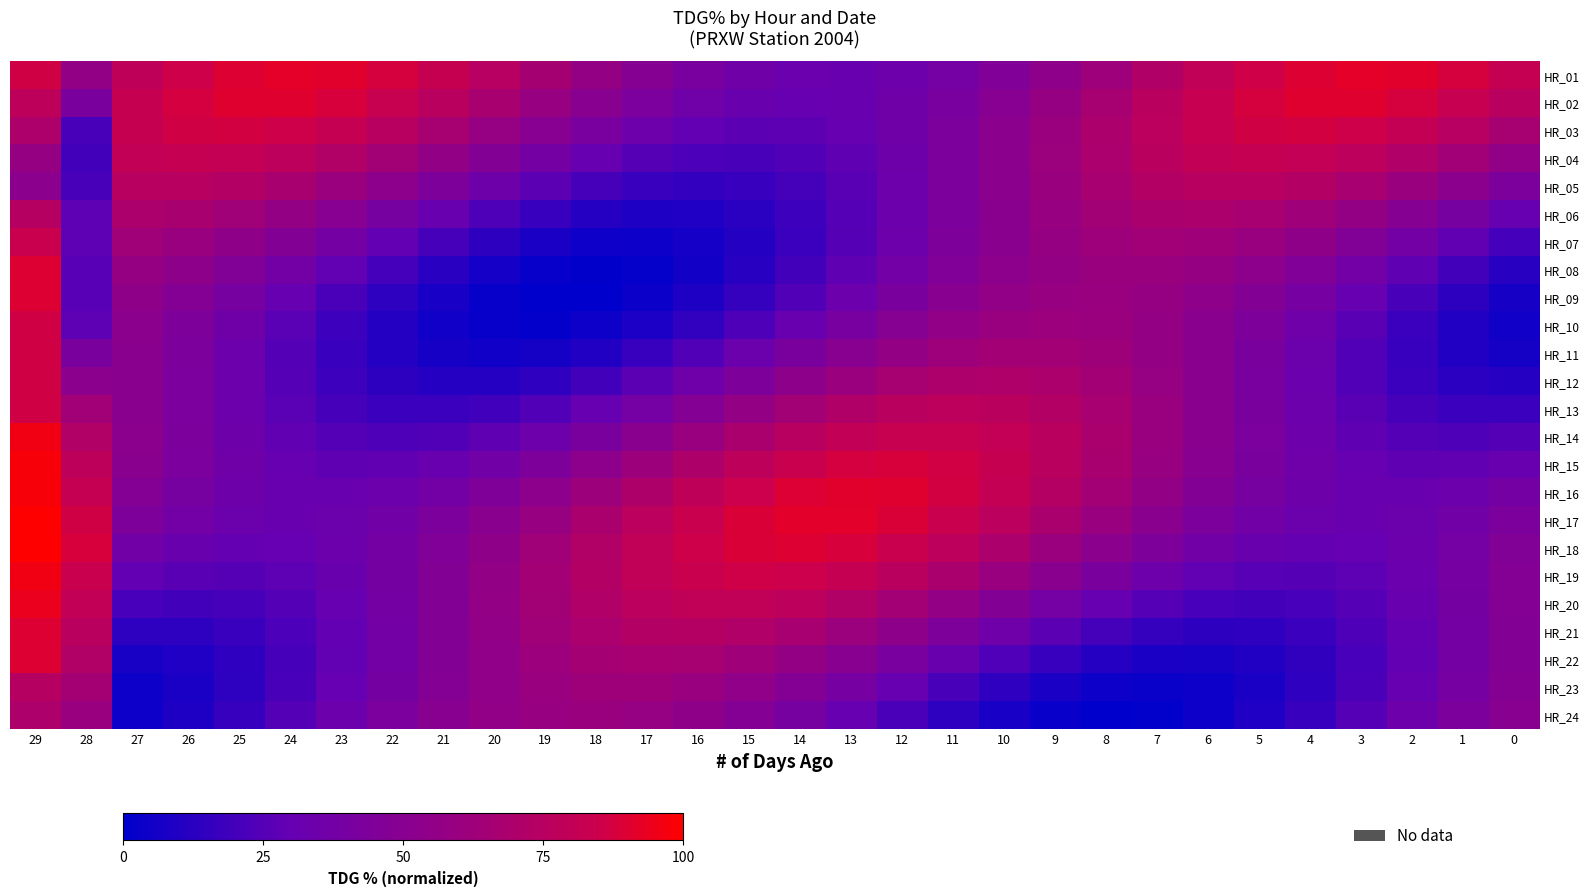

Rank the series by their maximum value, from highest to lowest.

HR_17, HR_18, HR_15, HR_16, HR_14, HR_19, HR_20, HR_01, HR_02, HR_08, HR_09, HR_21, HR_22, HR_03, HR_10, HR_11, HR_12, HR_13, HR_07, HR_04, HR_05, HR_06, HR_23, HR_24